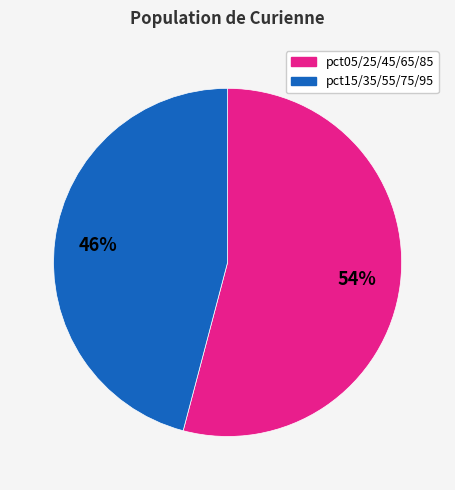

Does any single category account for the majority?

Yes